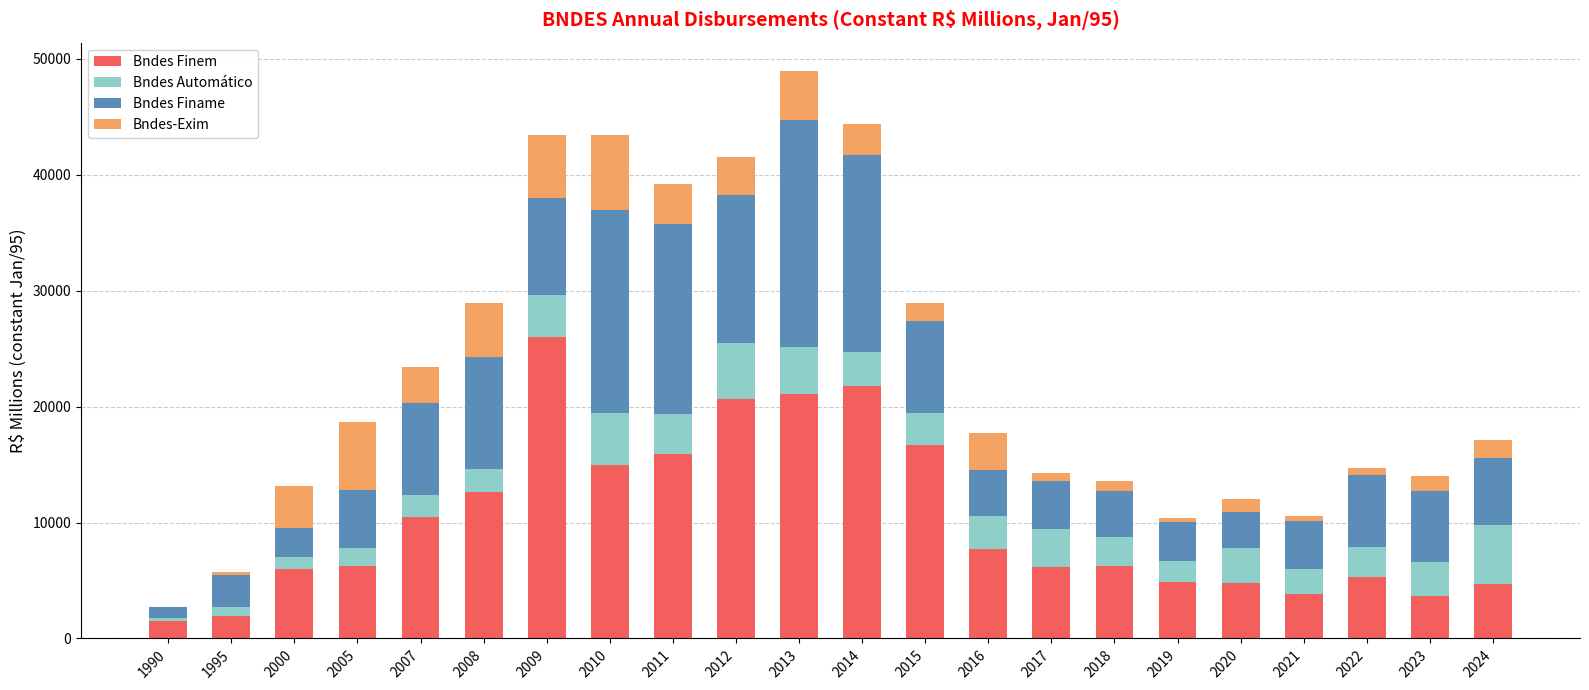

What is the total value across all series at 2005?

18639.0